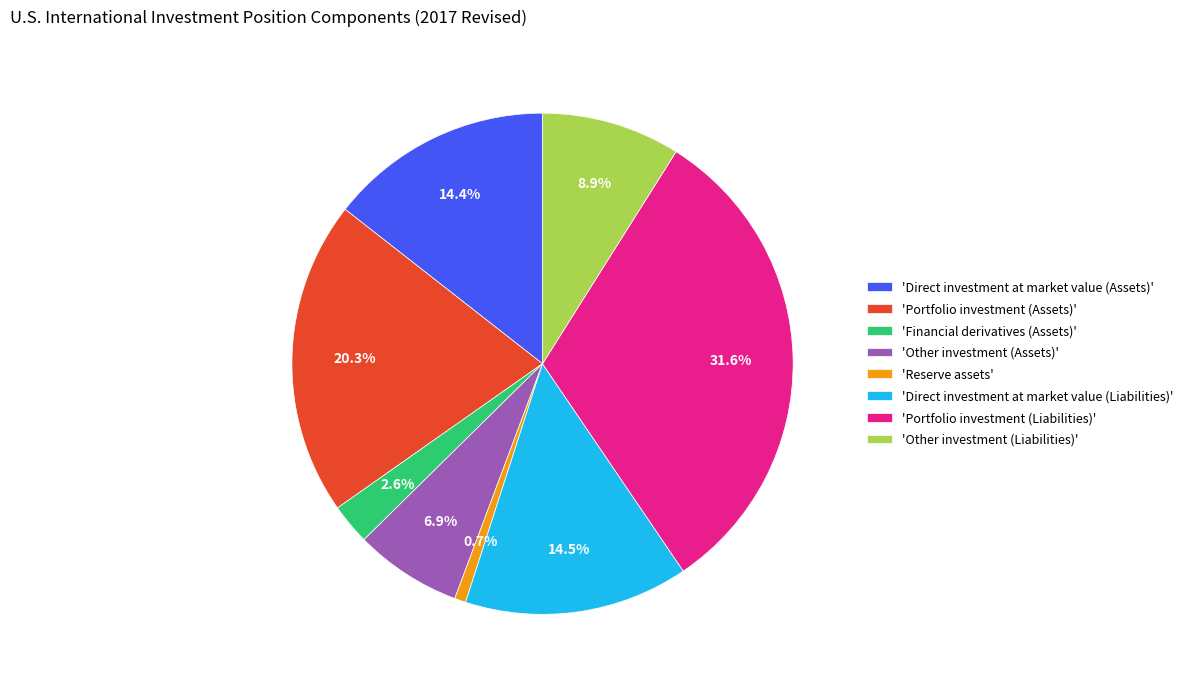

Between 'Other investment (Liabilities)' and 'Direct investment at market value (Liabilities)', which is larger?

'Direct investment at market value (Liabilities)'